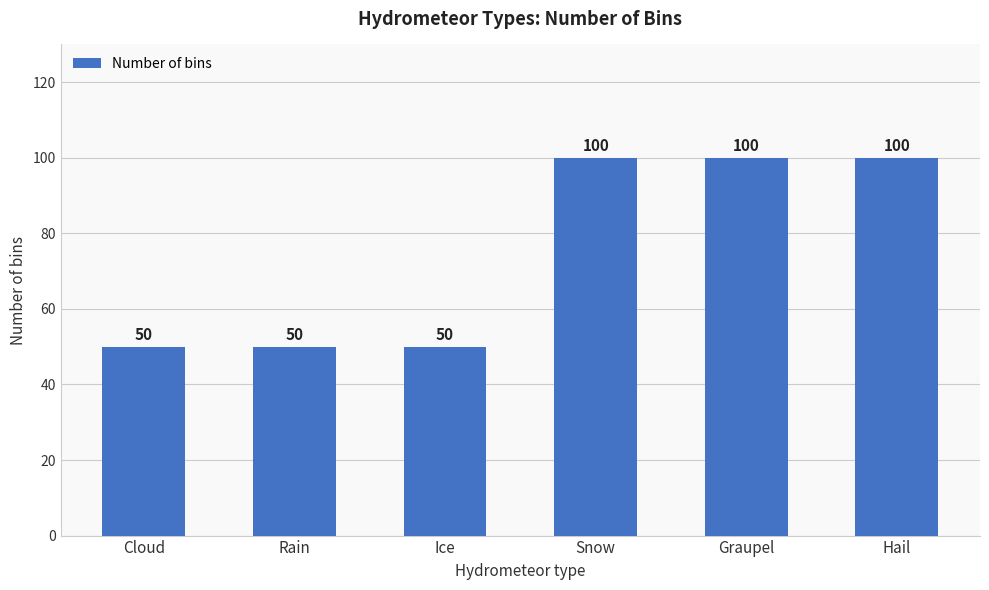

What is the smallest value displayed?

50